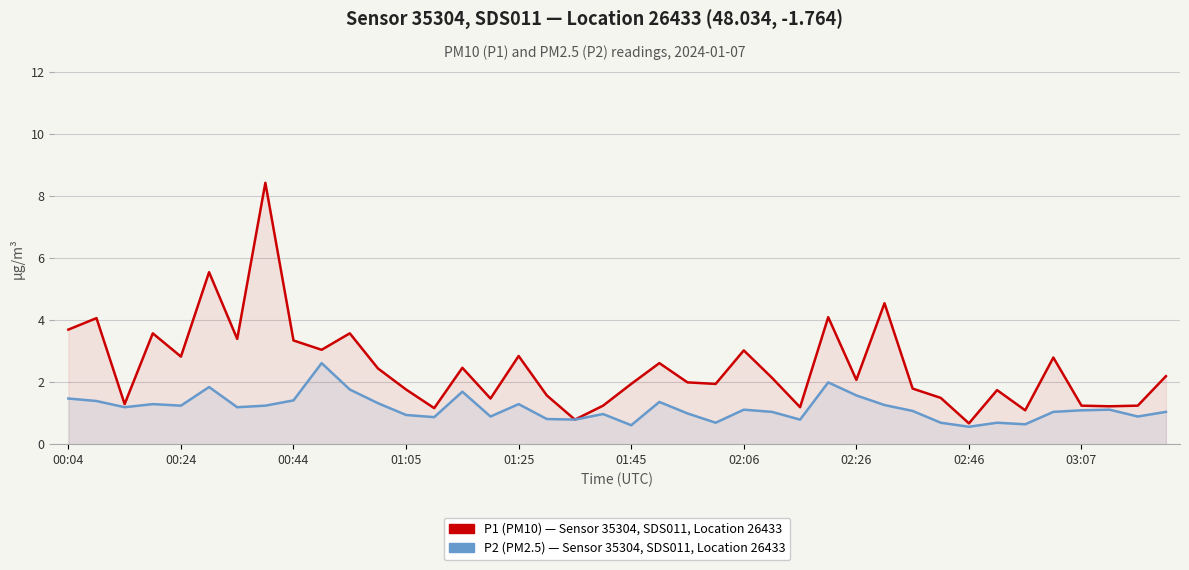

How many distinct data groups are displayed?

2